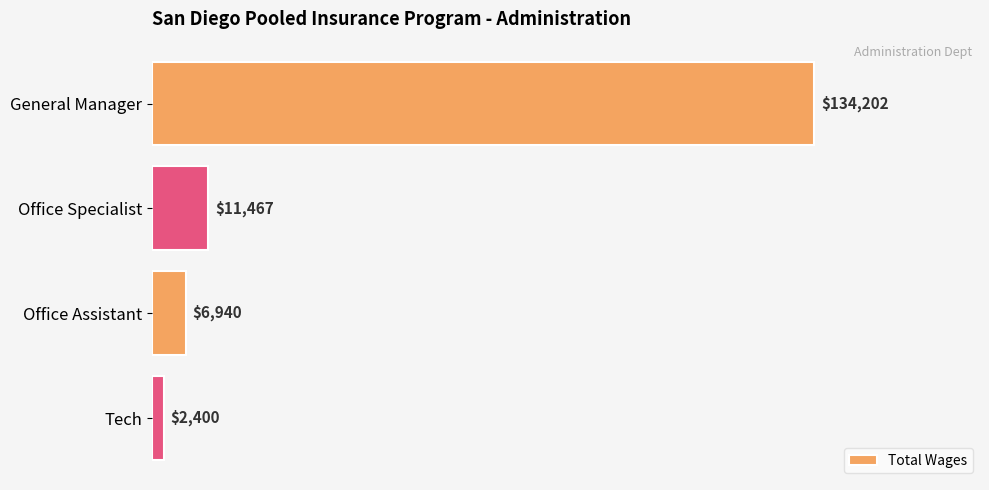

What is the maximum value shown in the chart?

134202